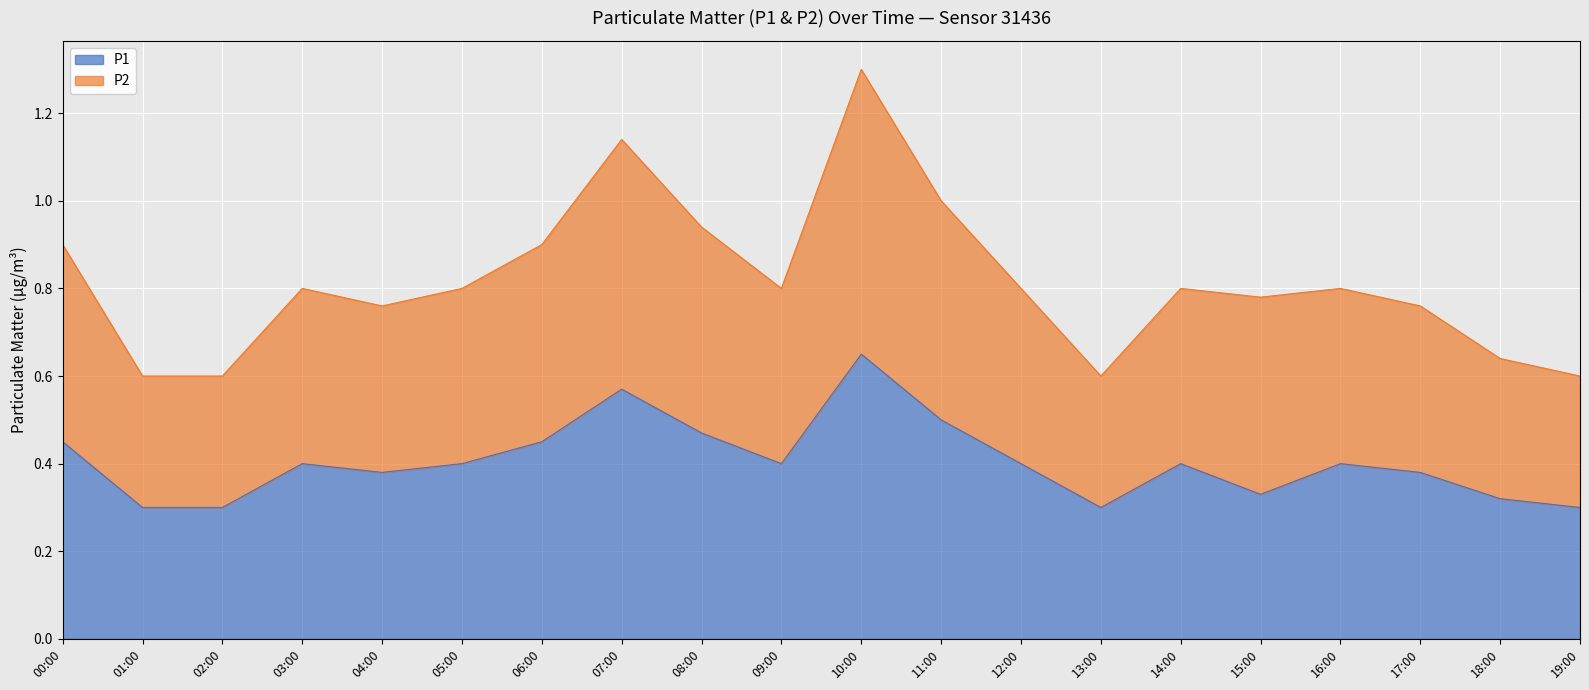

True or false: P2 and P1 intersect in this chart.

False